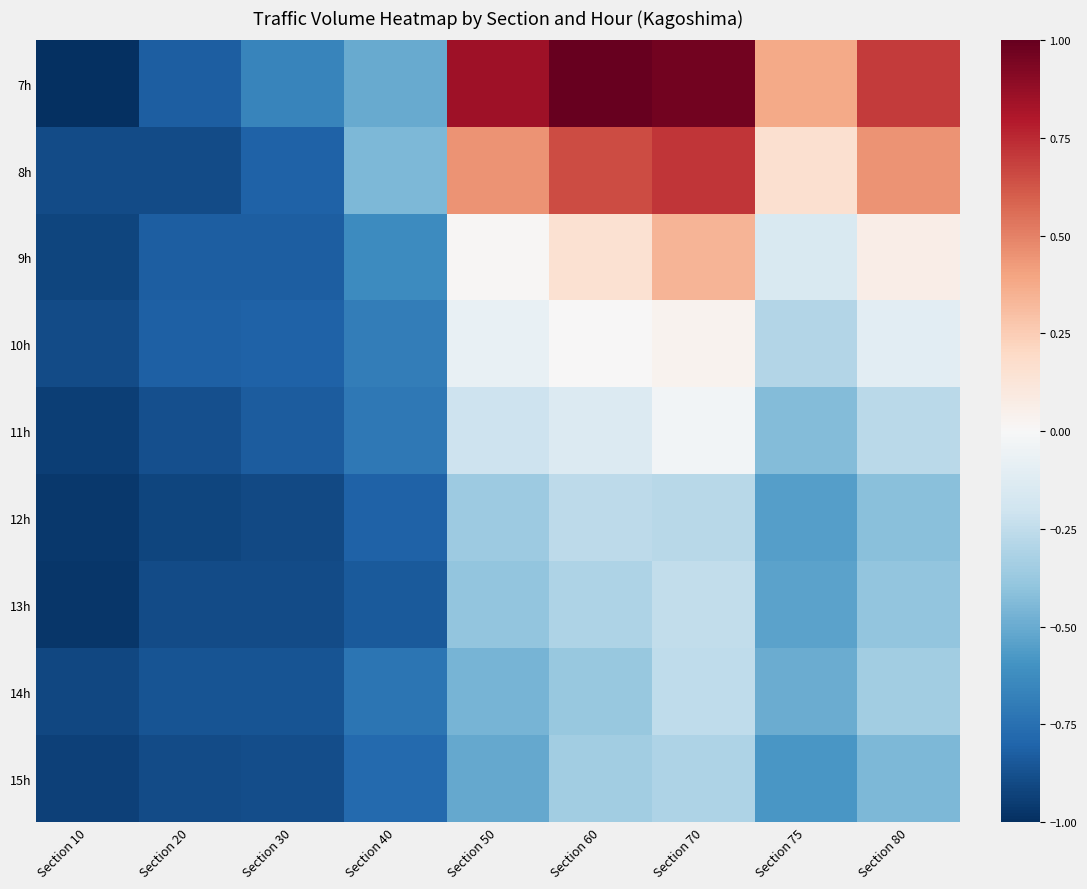

At which category is the sum across all series the highest?

Section 70